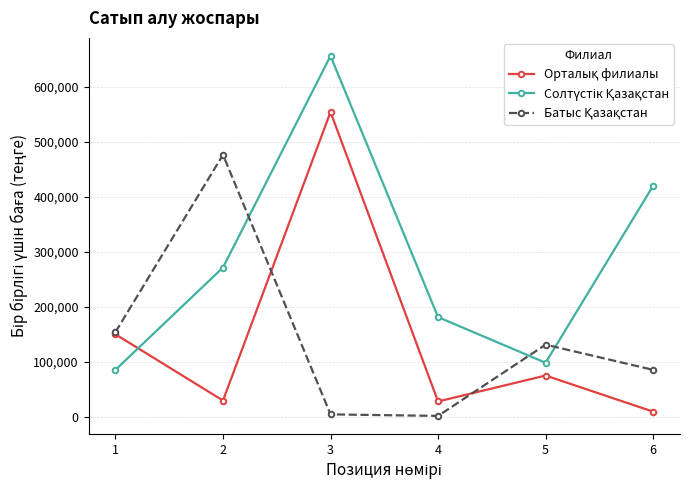

What is the total value across all series at 2?

777350.0